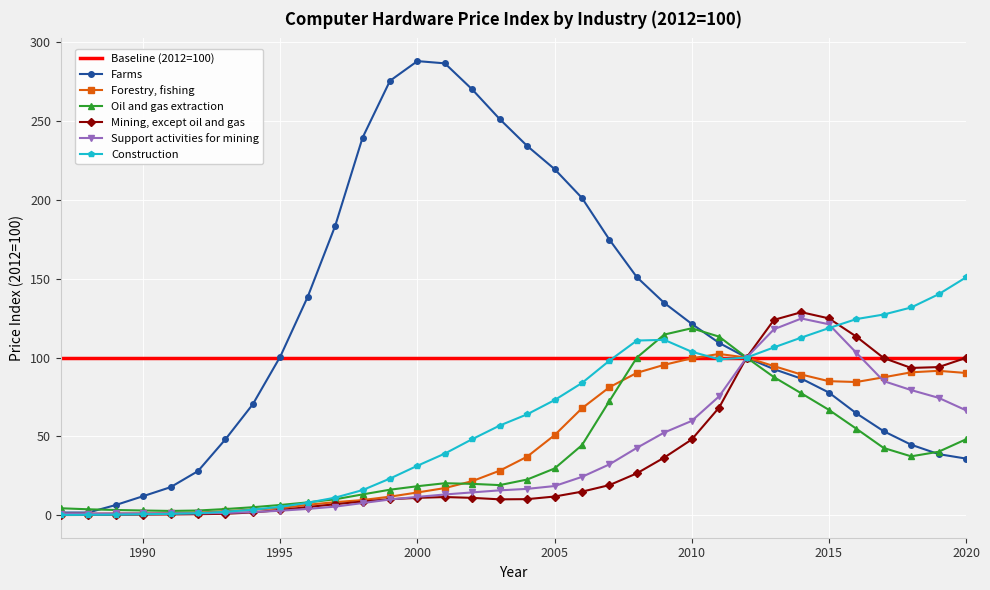

In Support activities for mining, how many points are lower than both neighbors (excluding endpoints)?

2